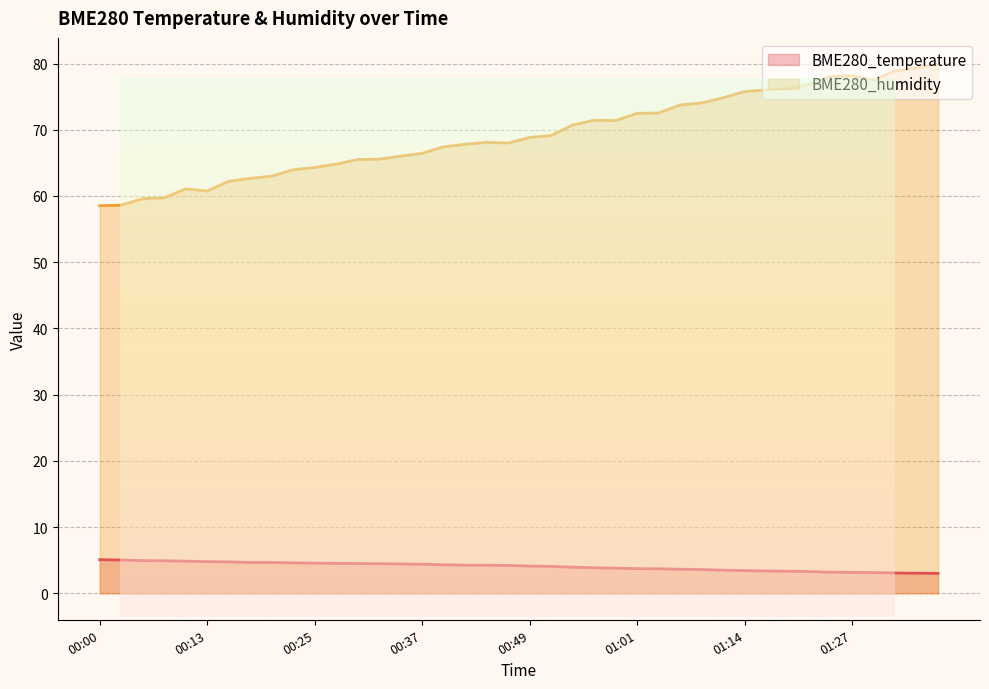

What is the difference between the maximum and minimum values in the BME280_humidity series?

21.3